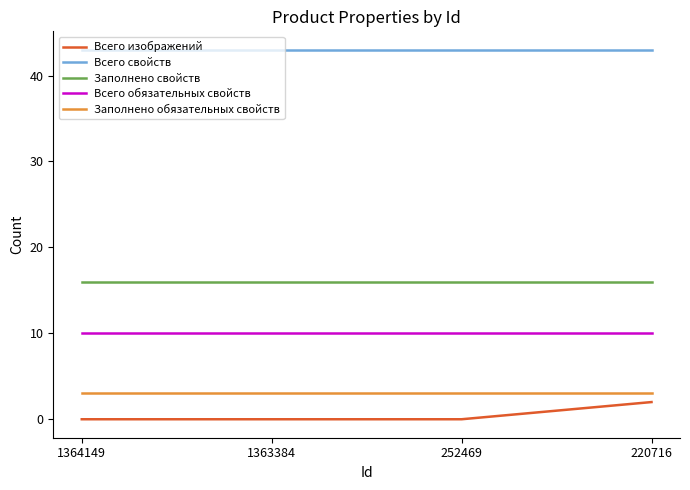

What is the difference between the highest and lowest values at 1363384?

43